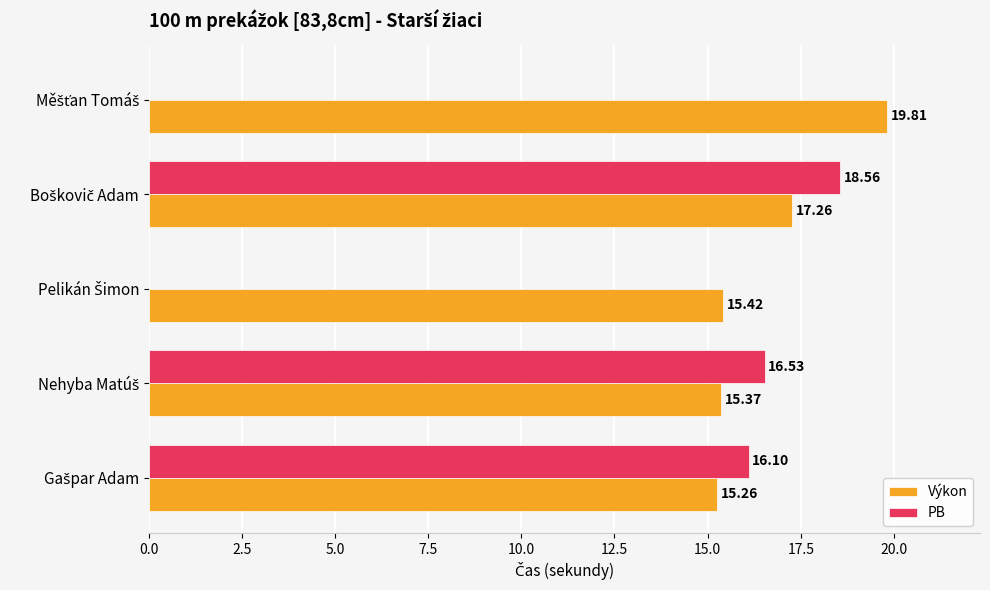

What is the sum of all Výkon values?

83.1